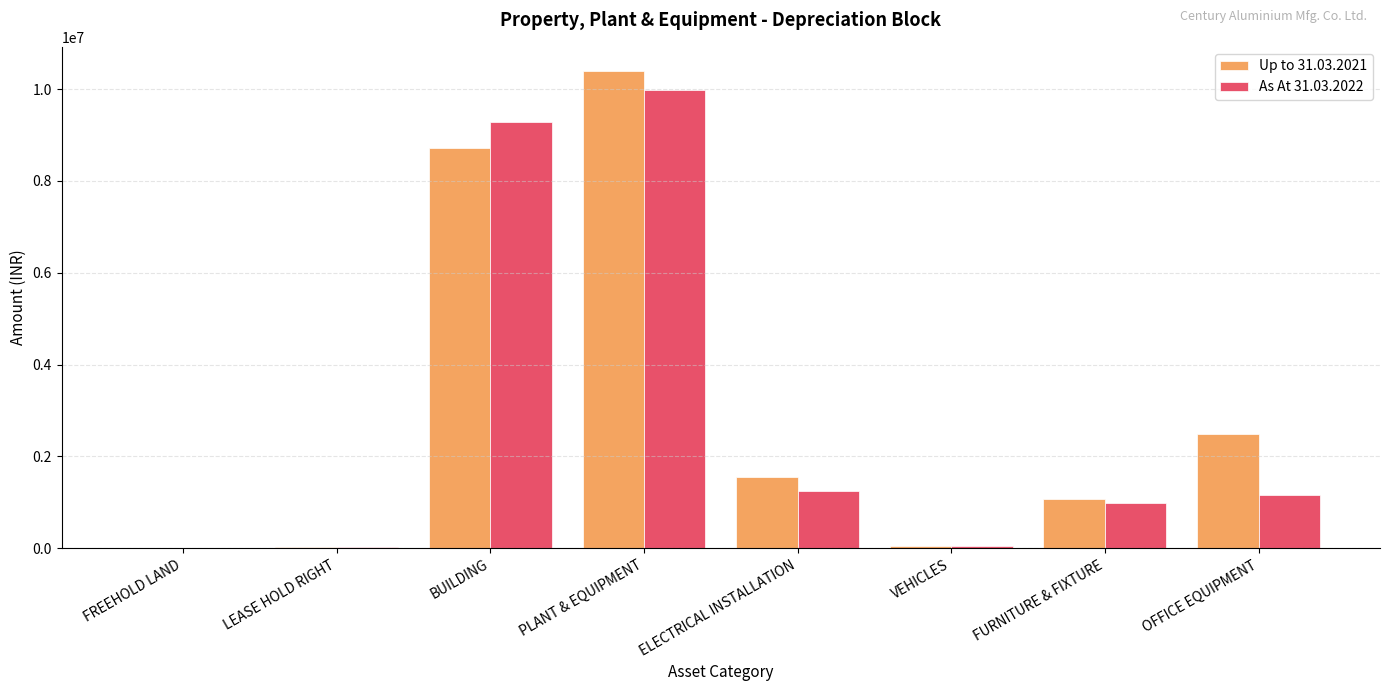

True or false: Up to 31.03.2021 has a value of 1554693 at ELECTRICAL INSTALLATION.

True